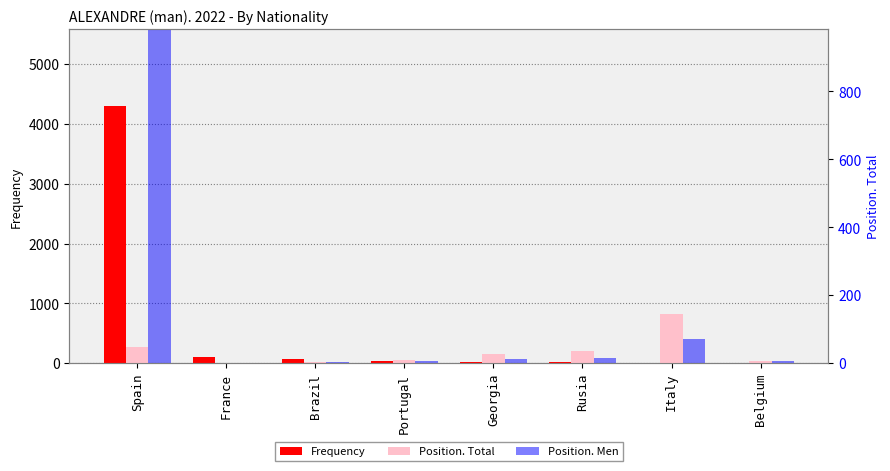

What is the difference between the Position. Total values at Portugal and Spain?

217